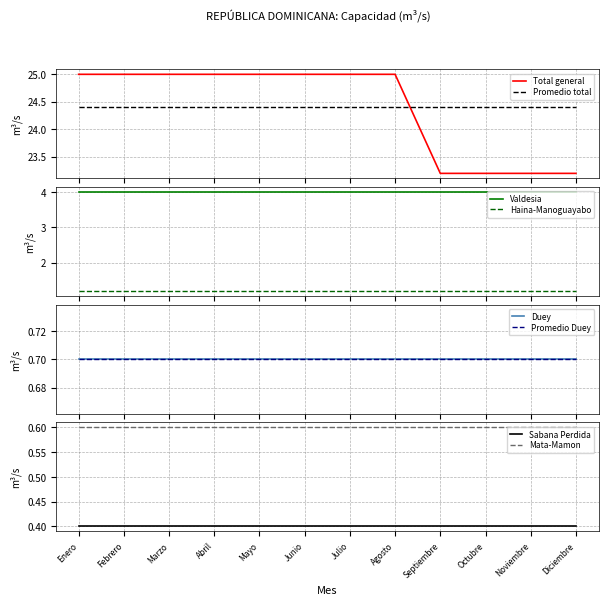

What is the label of the 12th point from the right?

Enero